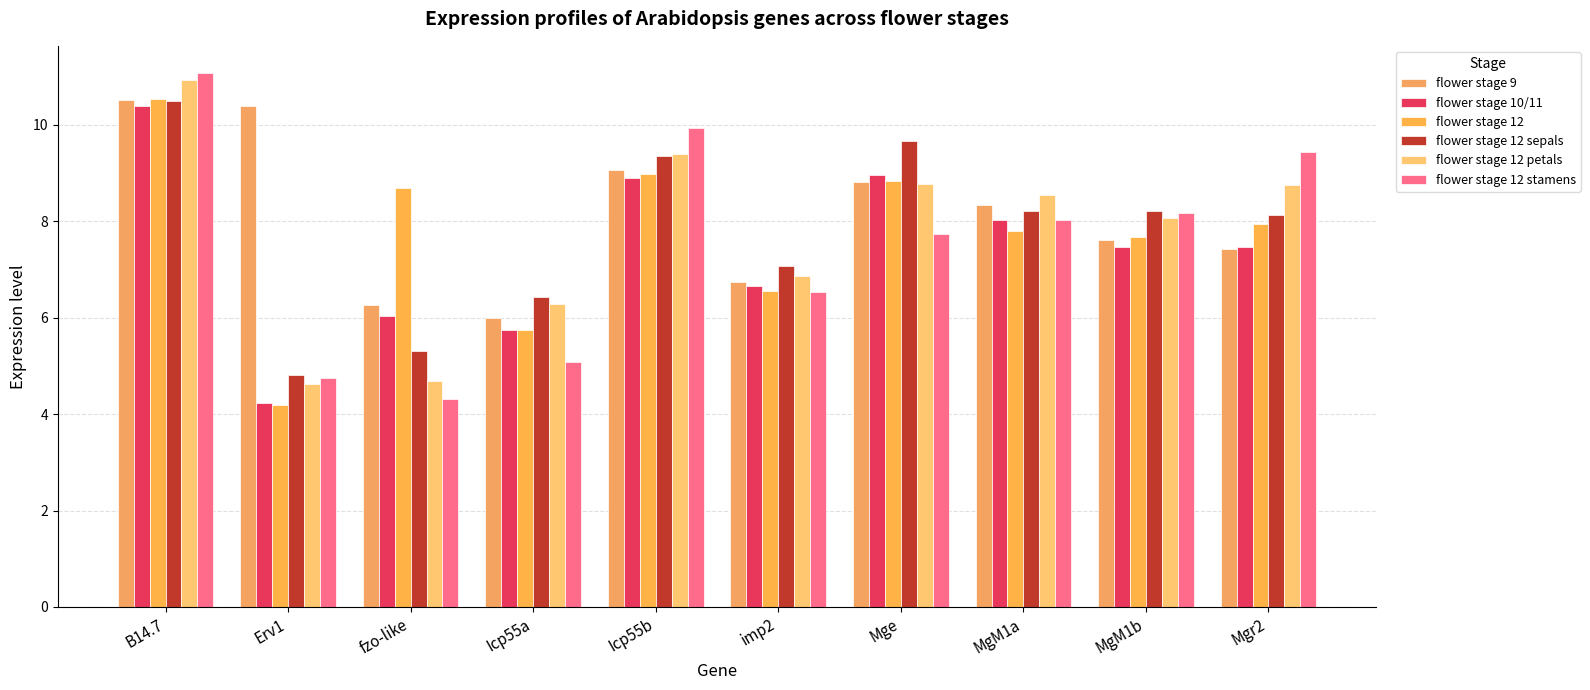

What are all the series names shown in the legend?

flower stage 9, flower stage 10/11, flower stage 12, flower stage 12 sepals, flower stage 12 petals, flower stage 12 stamens